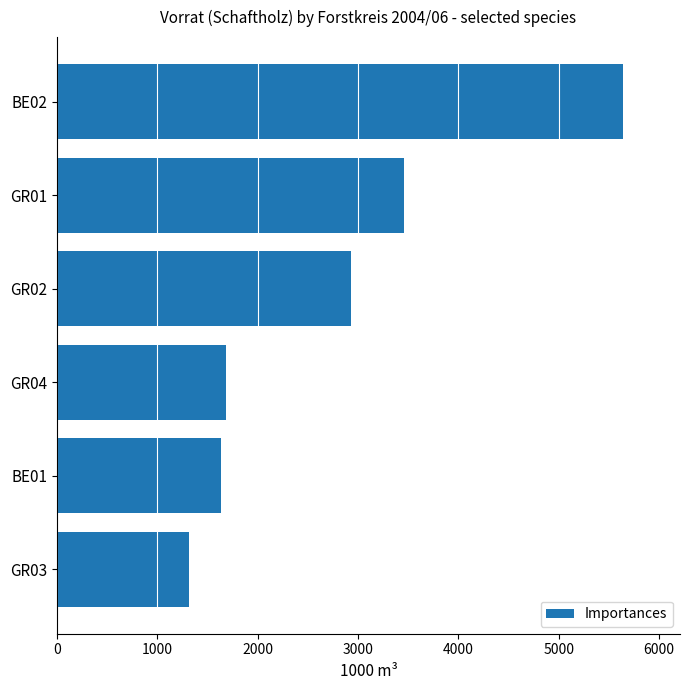

What is the change in value from BE02 to GR03?

-4331